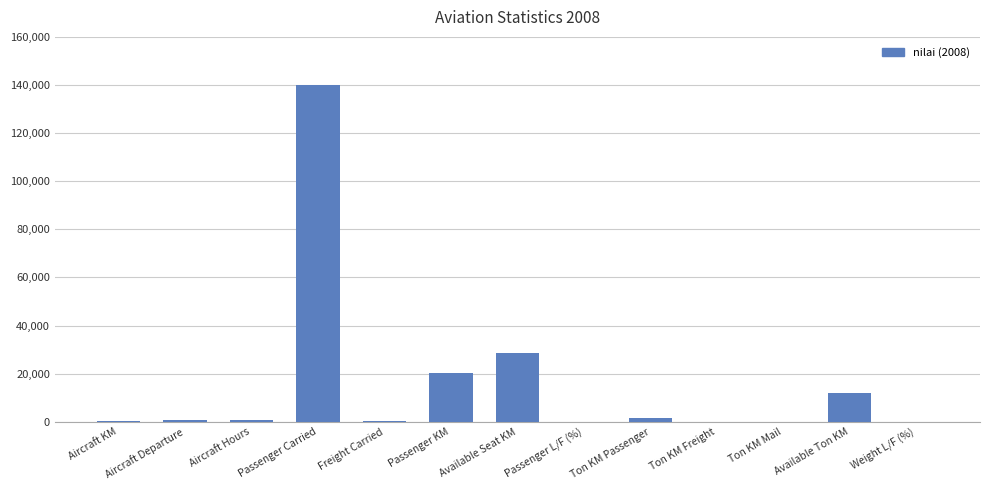

The value at Aircraft Departure is 665. True or false?

True